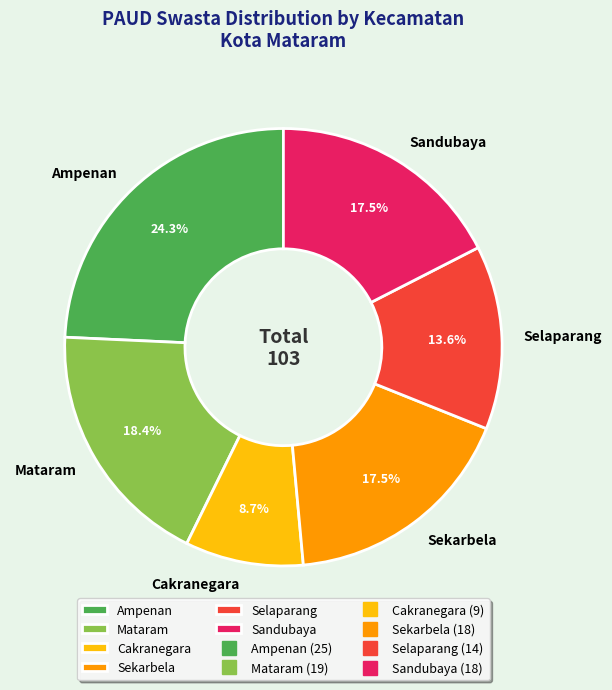

To the nearest percent, what is the average slice percentage?

17%